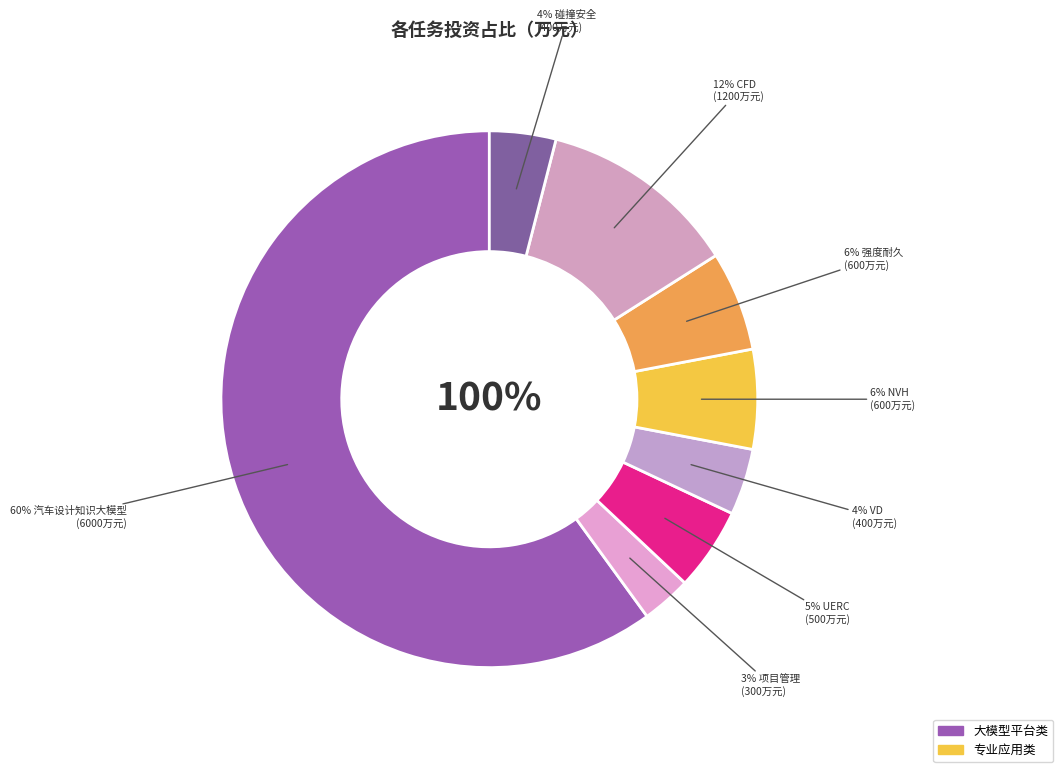

To the nearest percent, what is the difference between the largest and smallest slice percentages?

57%